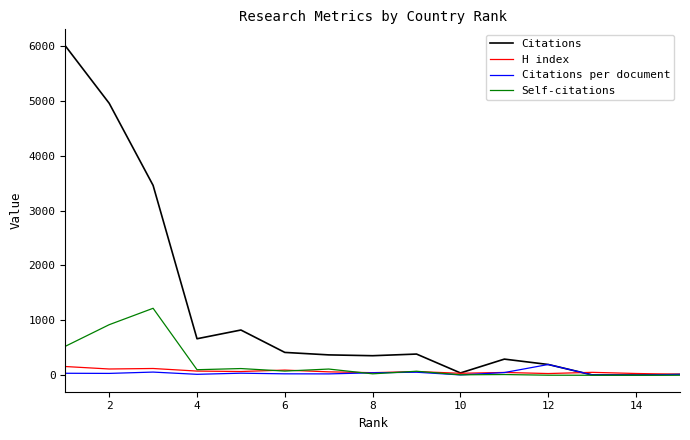

What are all the series names shown in the legend?

Citations, H index, Citations per document, Self-citations